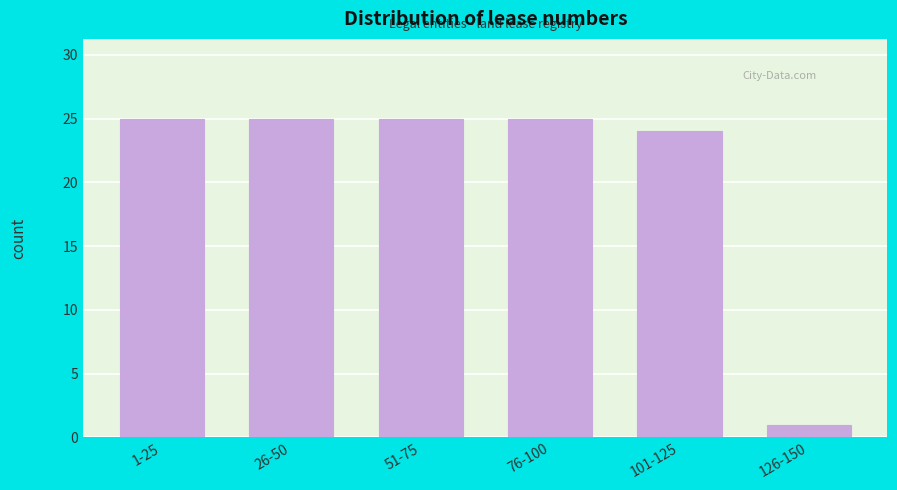

Reading left to right, what are all the values shown in this chart?

1-25=25	26-50=25	51-75=25	76-100=25	101-125=24	126-150=1